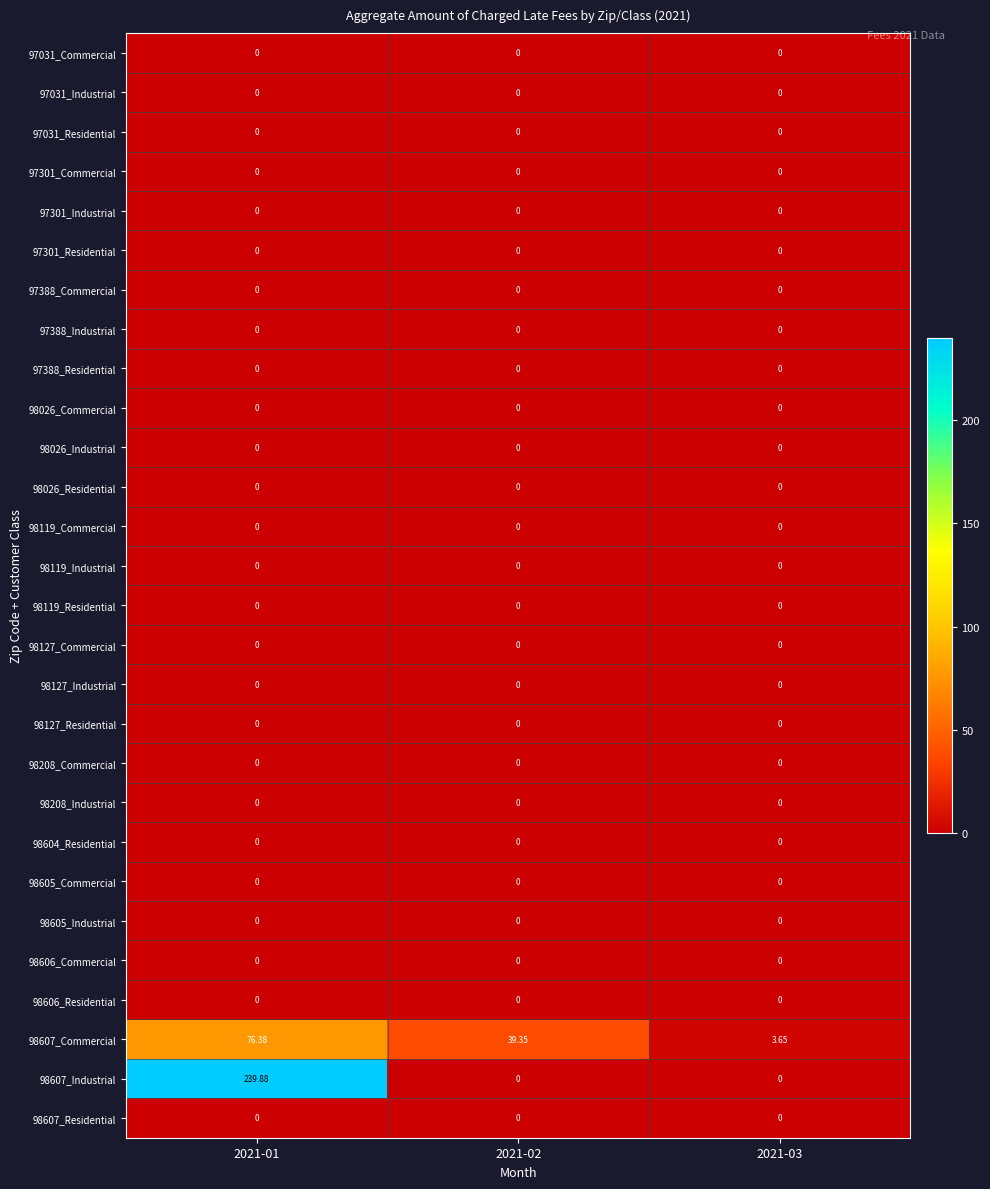

At which category is the sum across all series the highest?

2021-01